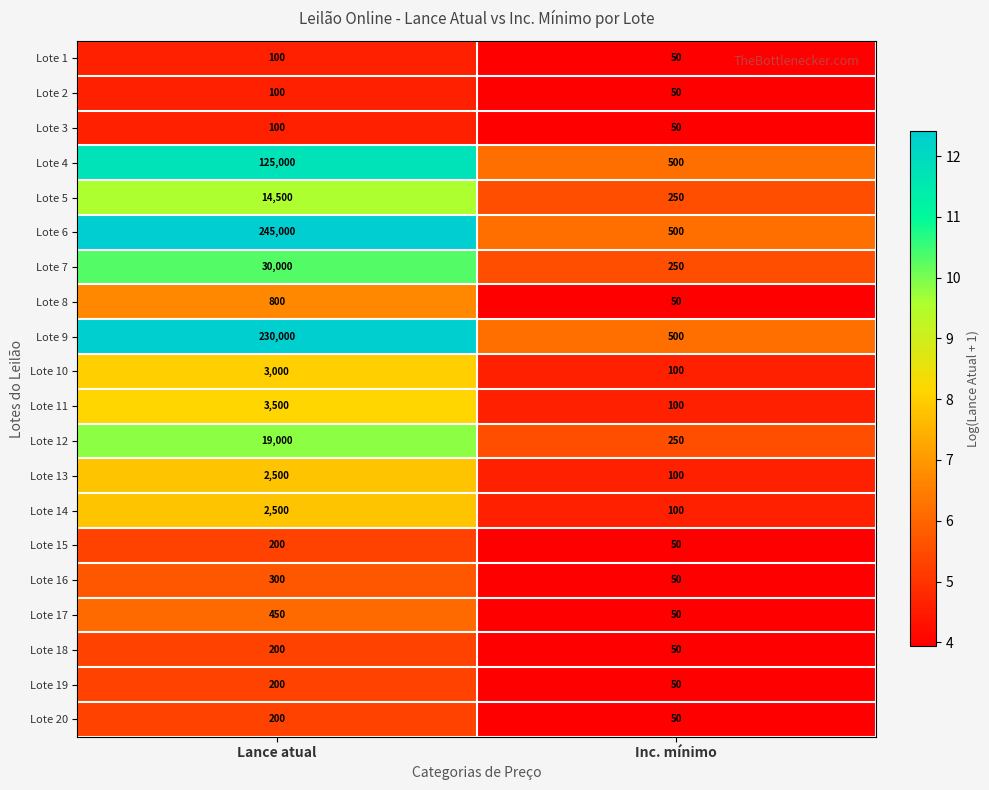

Count the number of data series in this chart.

20